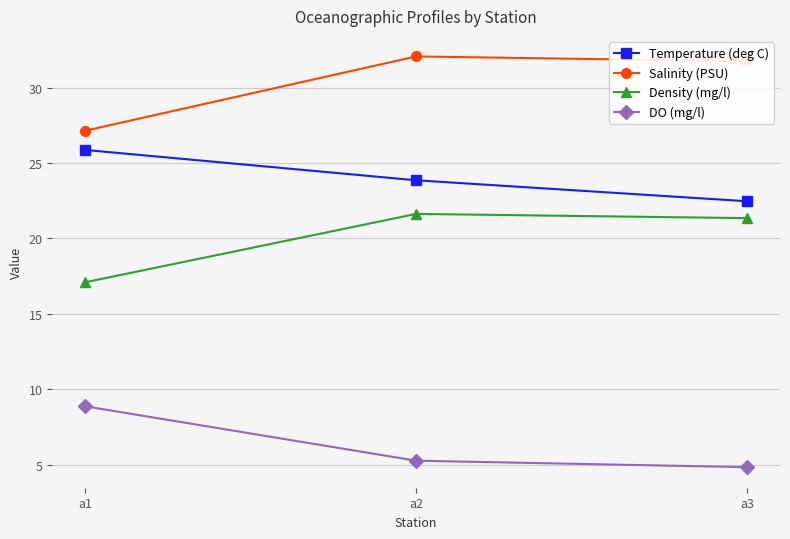

Does the chart have visible grid lines?

Yes